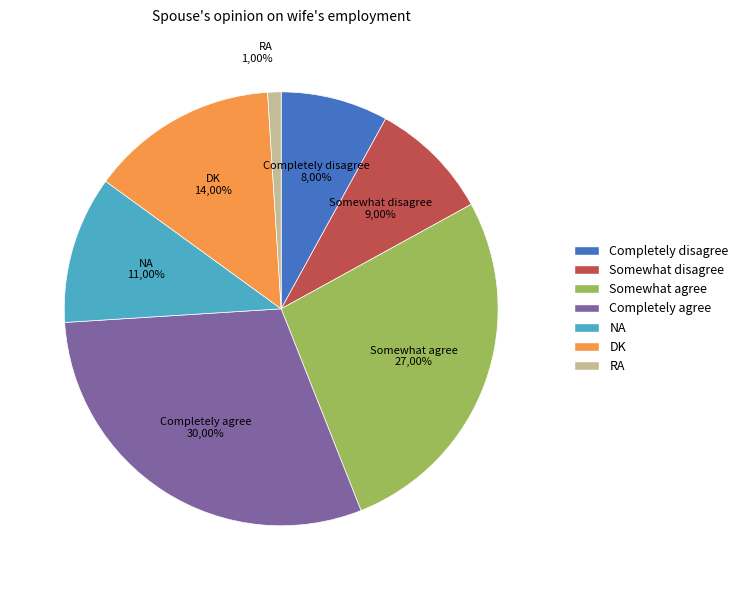

Rank the categories by value from lowest to highest.

RA, Completely disagree, Somewhat disagree, NA, DK, Somewhat agree, Completely agree